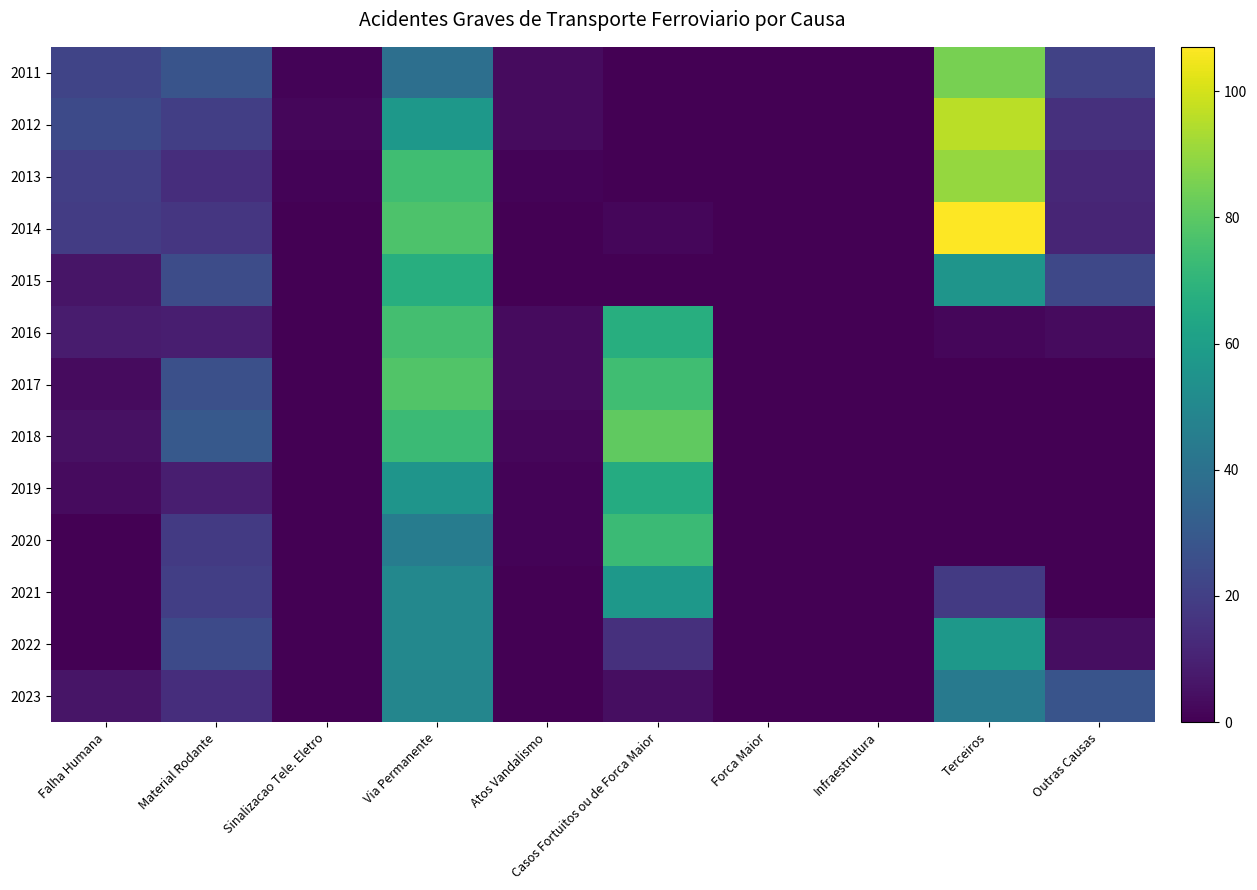

How many series are shown in this chart?

13